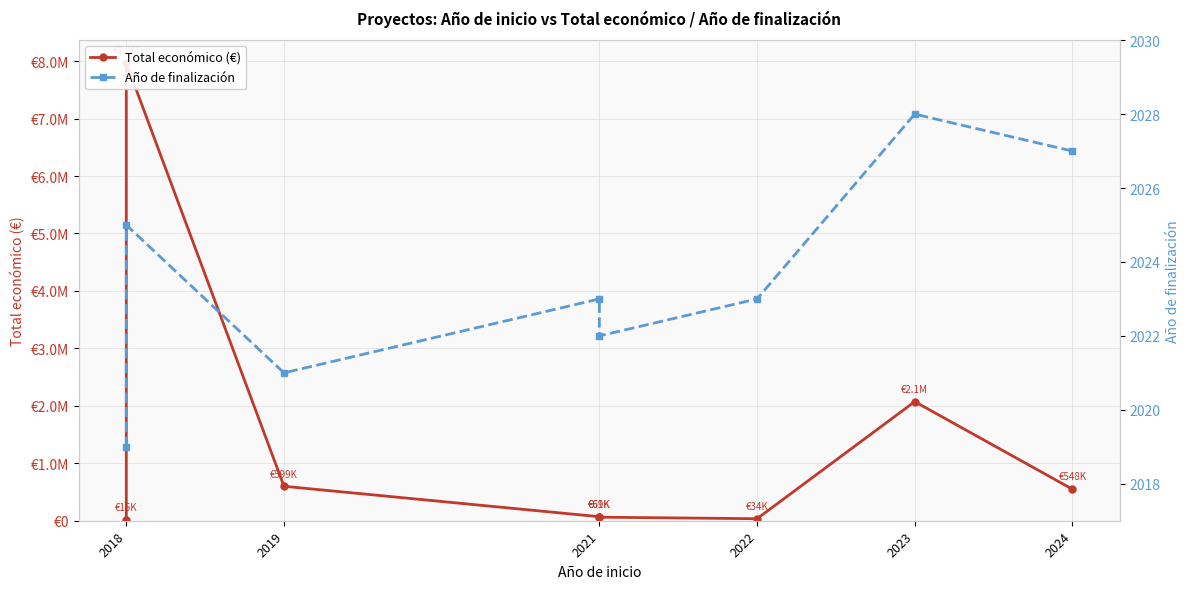

How many values in the Total económico (€) series are below 548889?

4